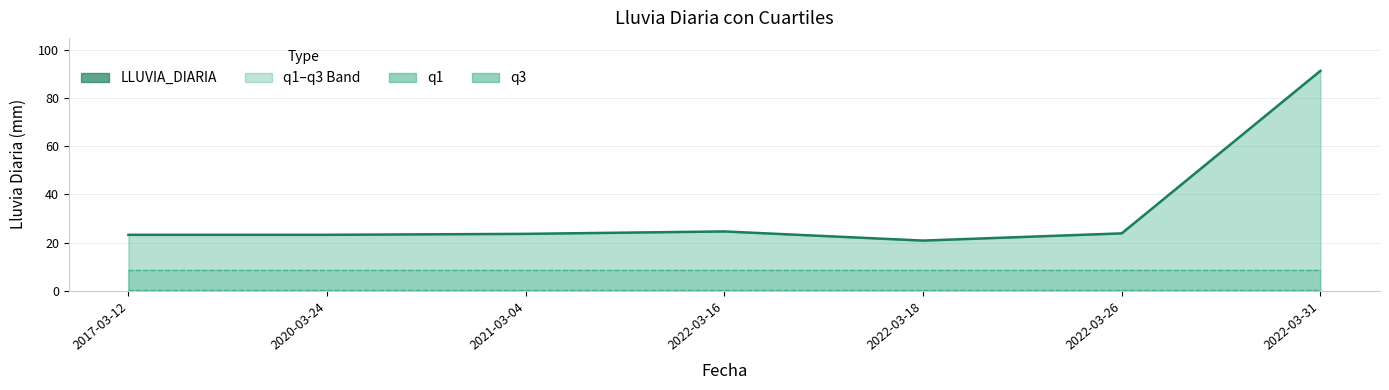

Reading left to right, list all the values displayed in this chart.

LLUVIA_DIARIA: 2017-03-12=23.2	2020-03-24=23.2	2021-03-04=23.6	2022-03-16=24.6	2022-03-18=20.8	2022-03-26=23.8	2022-03-31=91.4
q1: 2017-03-12=0.2	2020-03-24=0.2	2021-03-04=0.2	2022-03-16=0.2	2022-03-18=0.2	2022-03-26=0.2	2022-03-31=0.2
q3: 2017-03-12=8.4	2020-03-24=8.4	2021-03-04=8.4	2022-03-16=8.4	2022-03-18=8.4	2022-03-26=8.4	2022-03-31=8.4